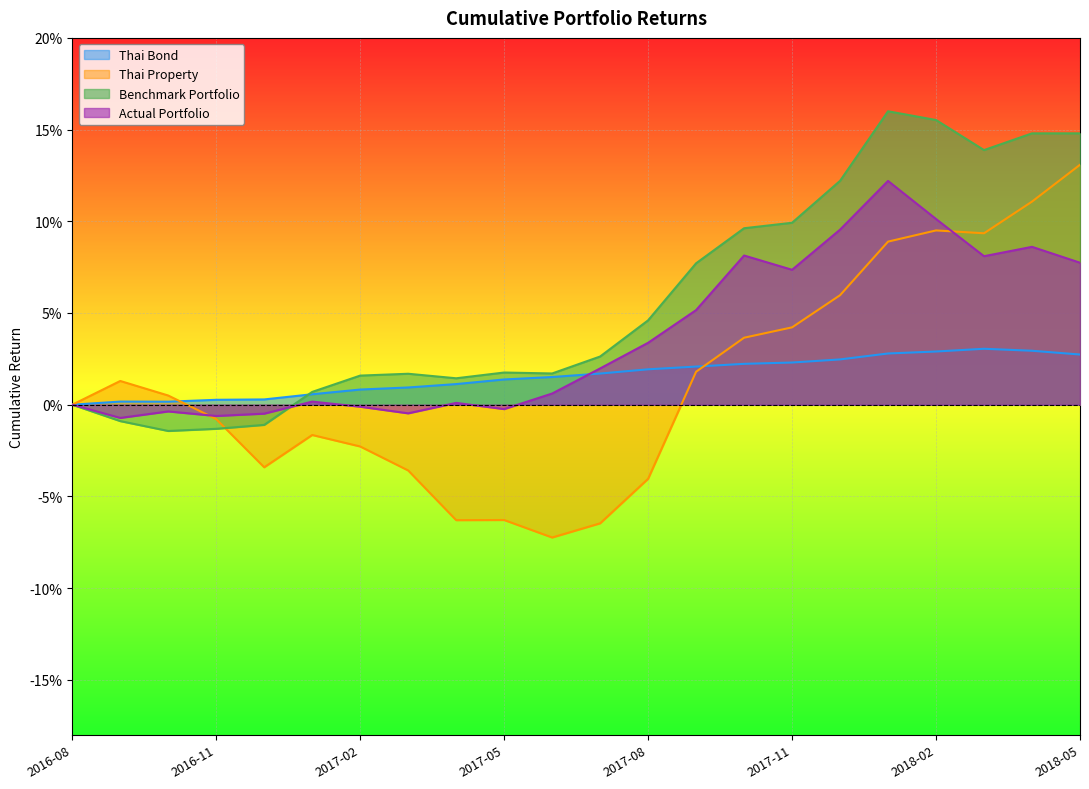

The value of Actual Portfolio at 2017-02 is -0.0. True or false?

True